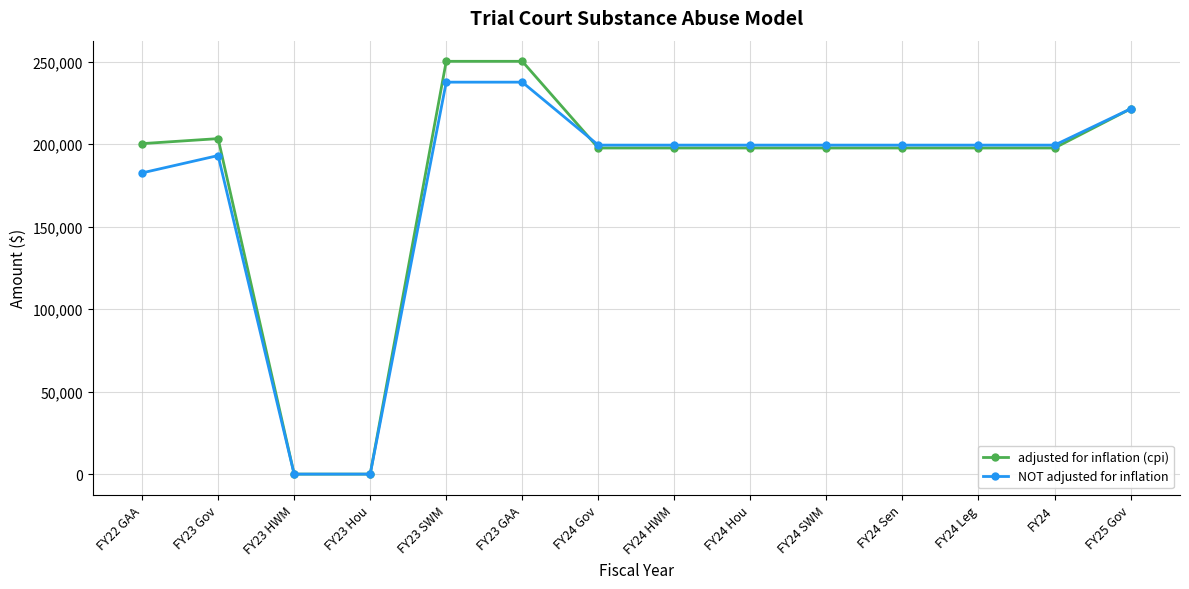

Which series has the largest total across all categories?

adjusted for inflation (cpi)